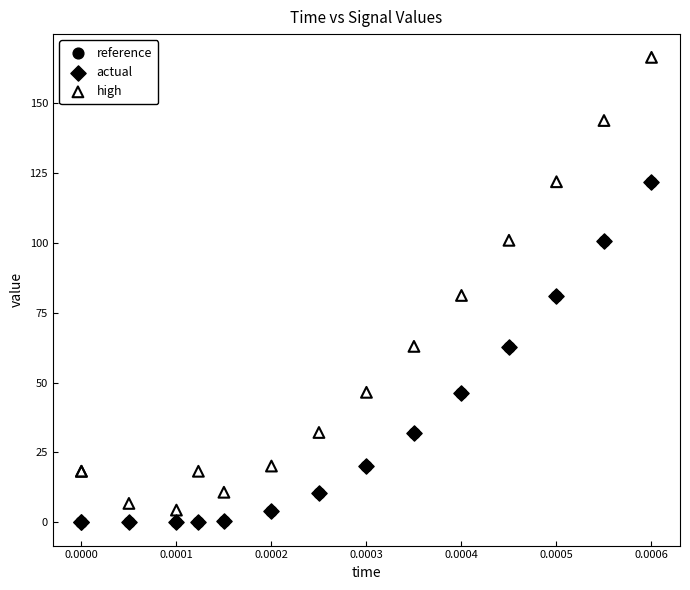

Which series has the widest spread of Y values?

high